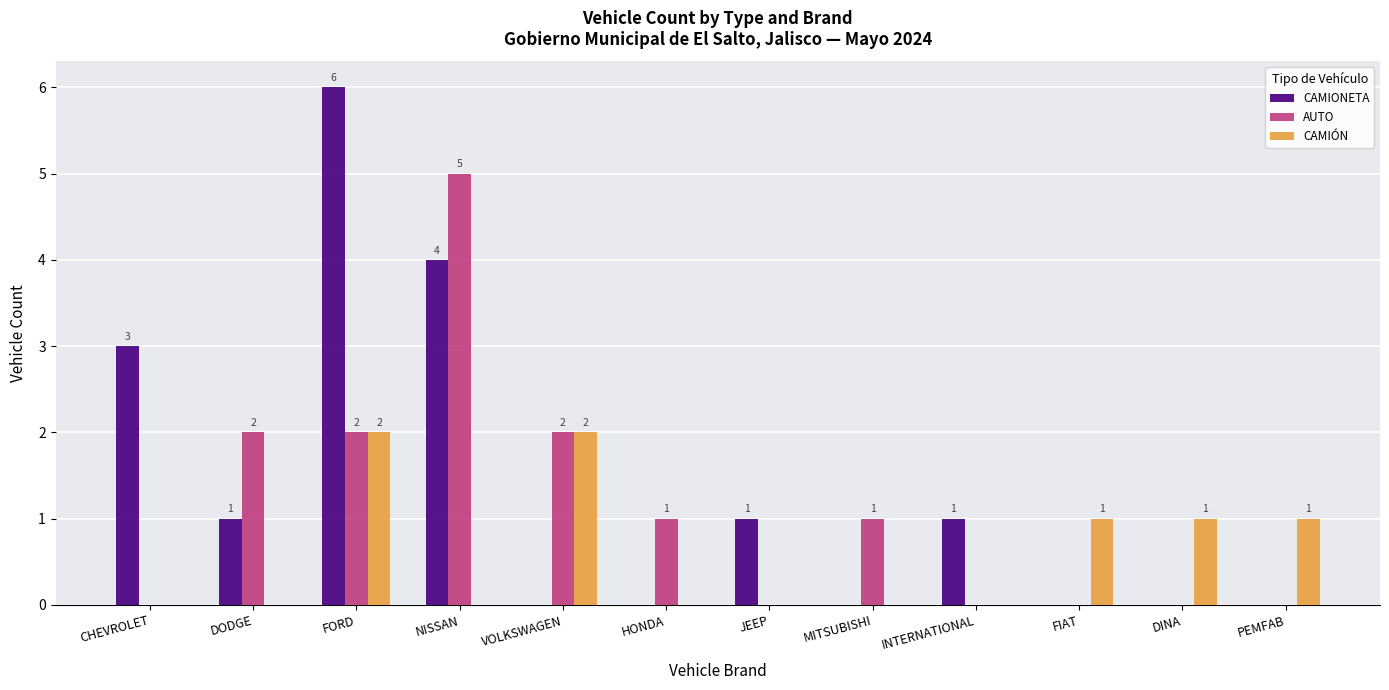

Count the CAMIONETA values in the range 0 to 3.

10